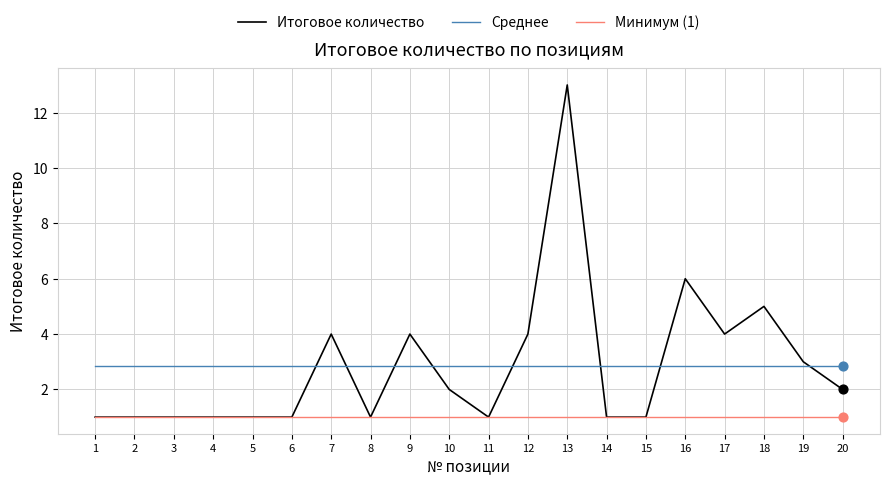

Is the value of Итоговое количество at 14 greater than the value of Среднее at 1?

No